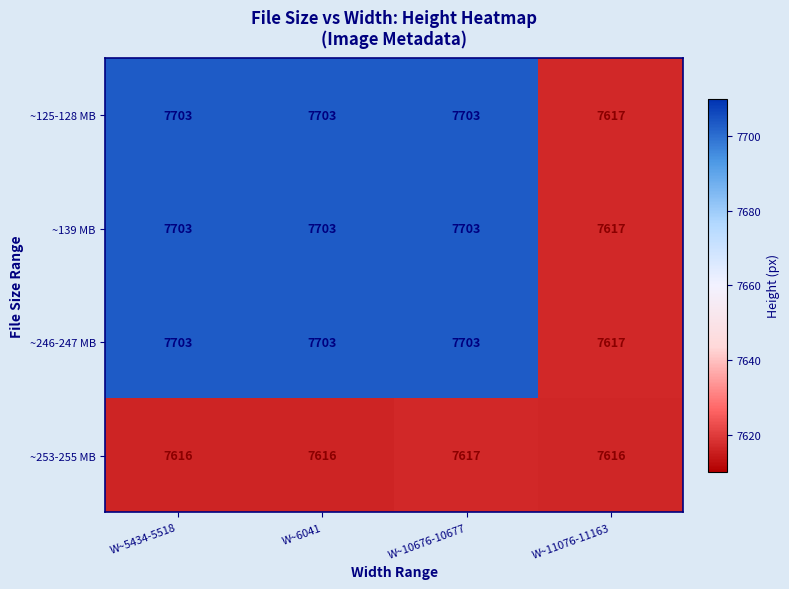

Is it true that ~253-255 MB equals 7616 at W~6041?

True